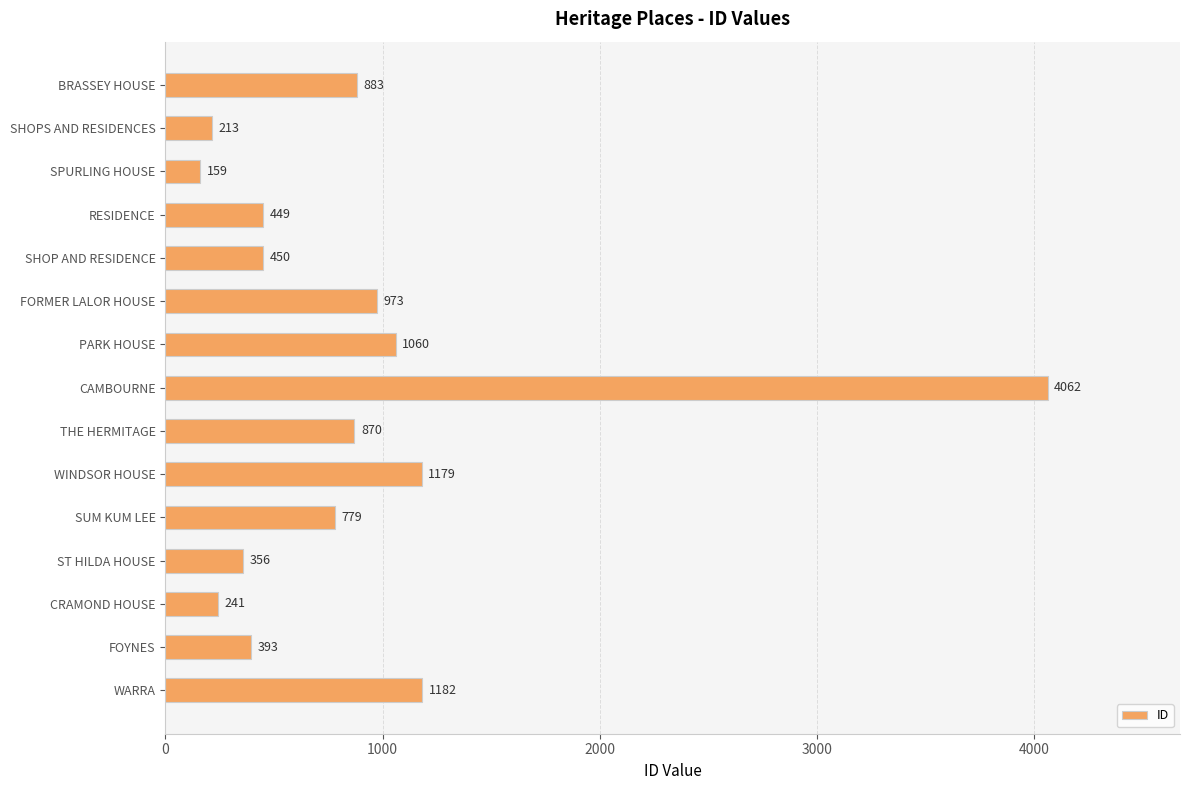

Is it true that the value at FOYNES is 393?

True